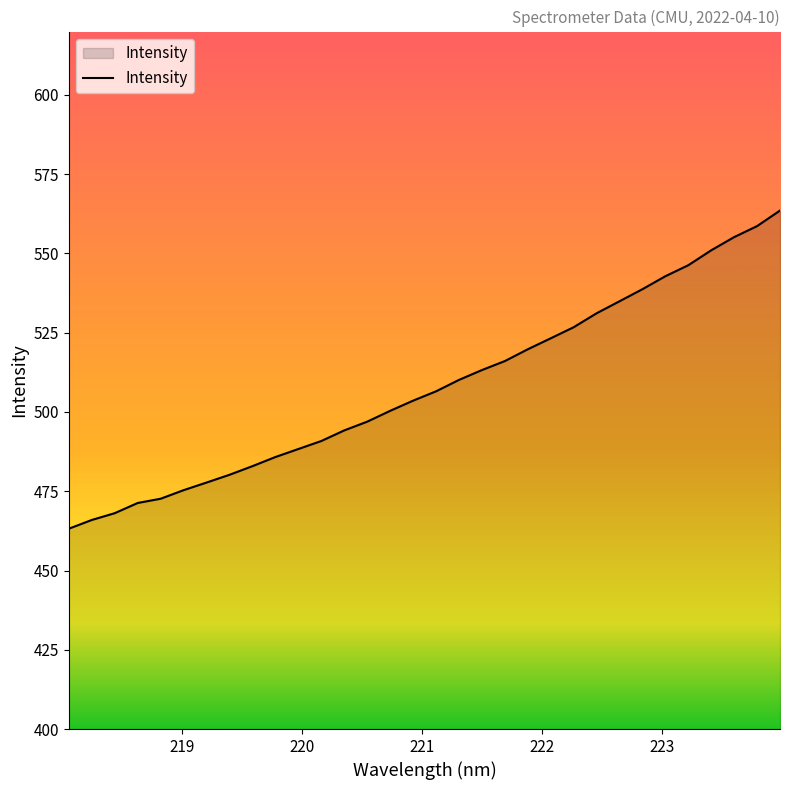

What is the difference between the maximum and minimum values?

100.4